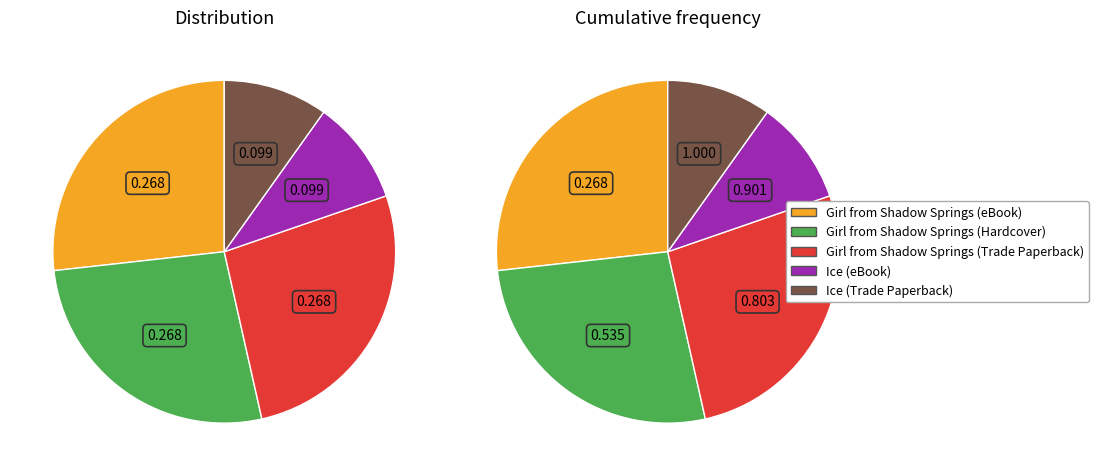

Rank the categories by value from lowest to highest.

Ice (eBook), Ice (Trade Paperback), Girl from Shadow Springs (eBook), Girl from Shadow Springs (Hardcover), Girl from Shadow Springs (Trade Paperback)